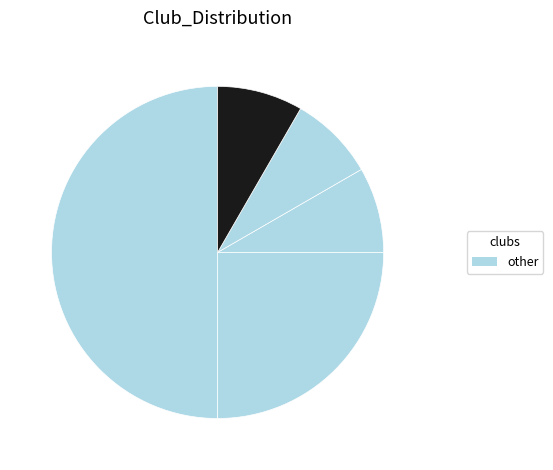

Which slice is the largest?

Caithness Cycling Club